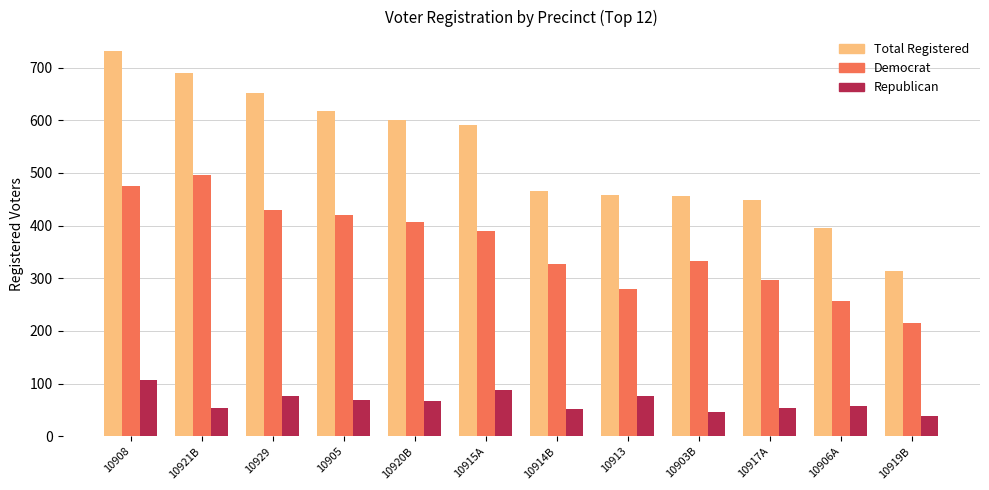

Which label corresponds to the smallest value in the chart?

10919B